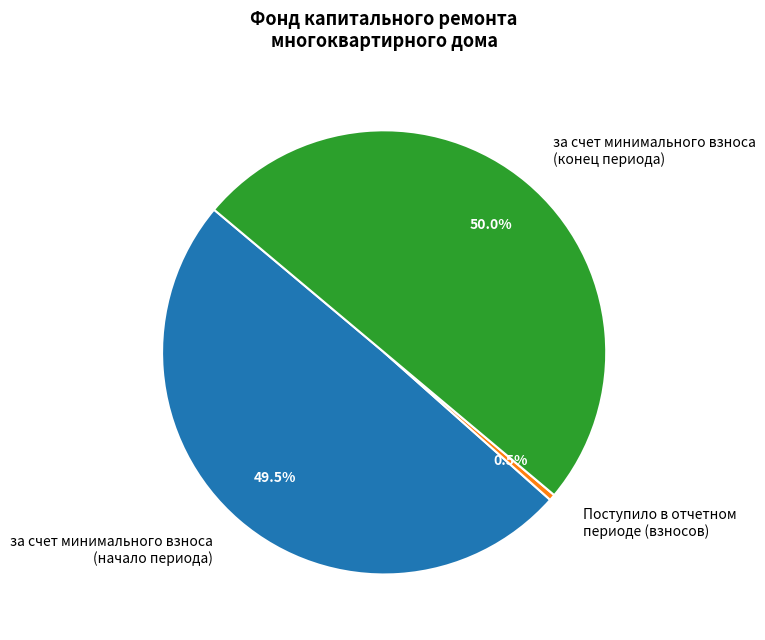

Does Поступило в отчетном периоде (взносов) account for over 50% of the chart?

No